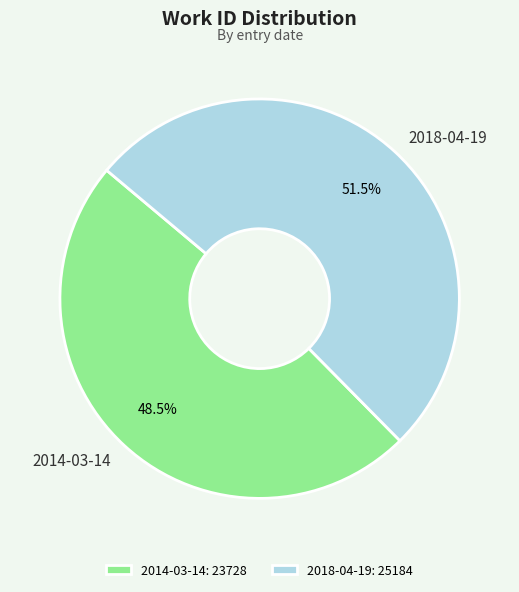

To the nearest percent, what is the difference between the 2018-04-19 and 2014-03-14 slice percentages?

3%